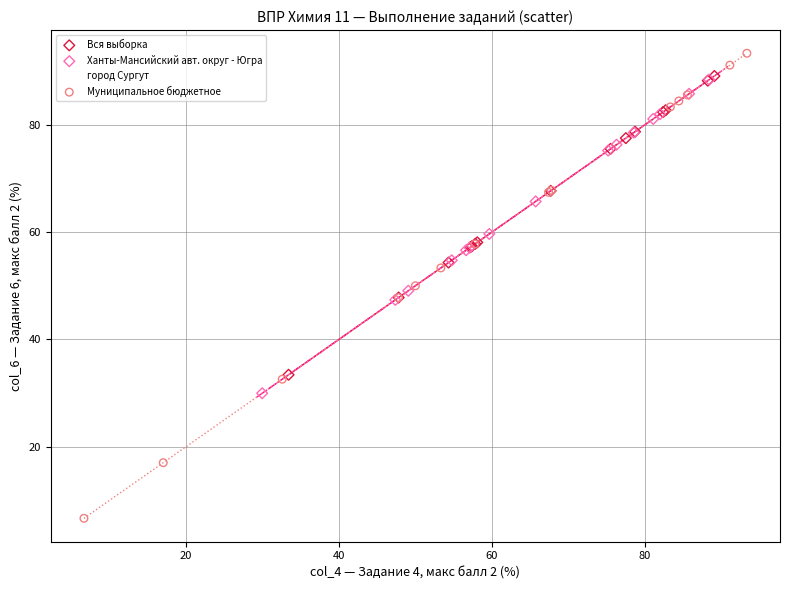

Which series reaches the minimum Y coordinate?

Муниципальное бюджетное